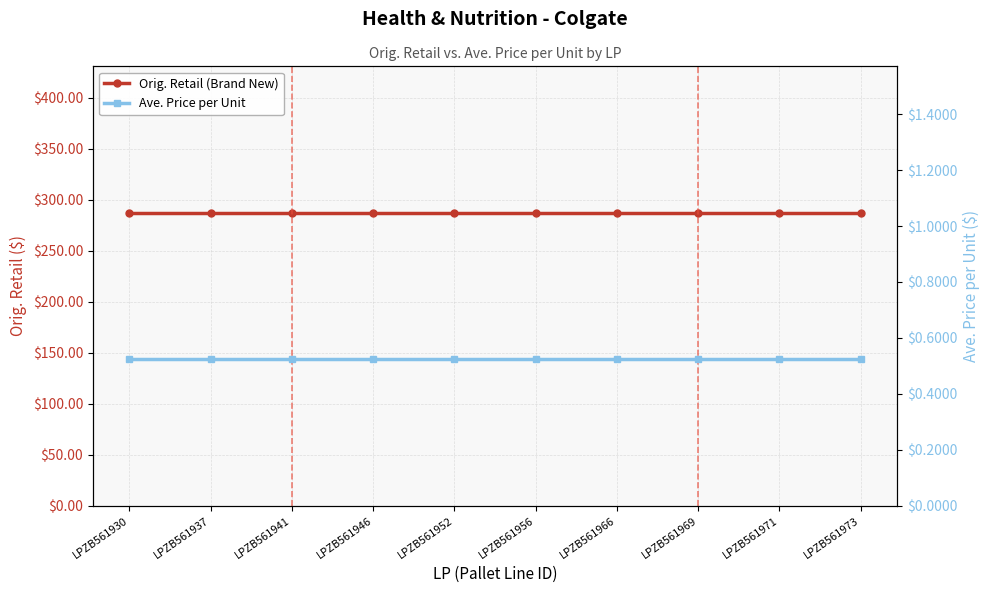

What is the average value of the Orig. Retail (Brand New) series?

287.3